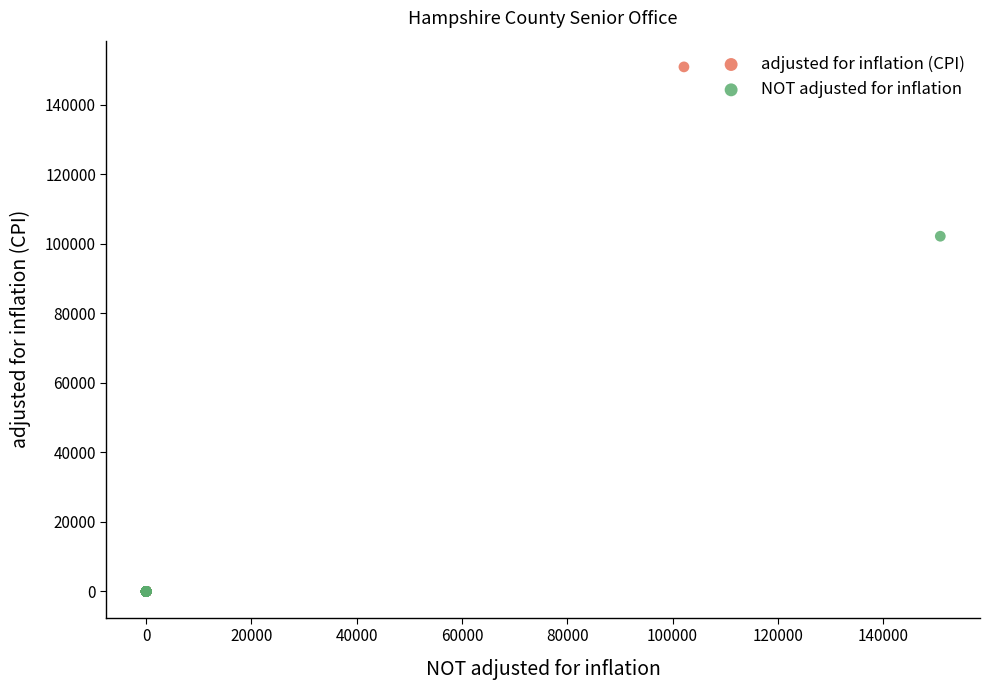

Which series reaches the maximum Y coordinate?

adjusted for inflation (CPI)